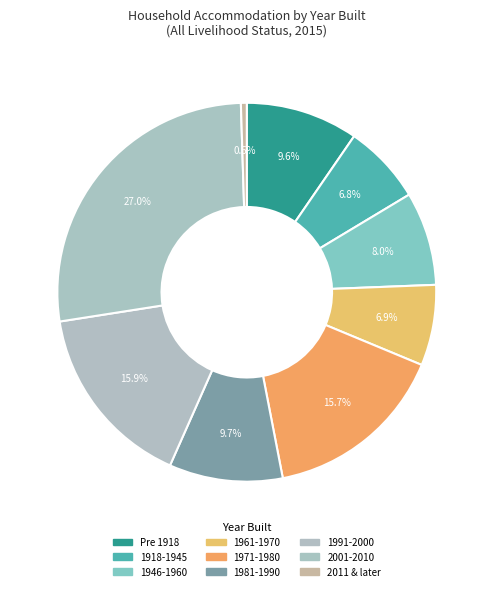

What percentage is the 1981-1990 slice, to the nearest percent?

10%